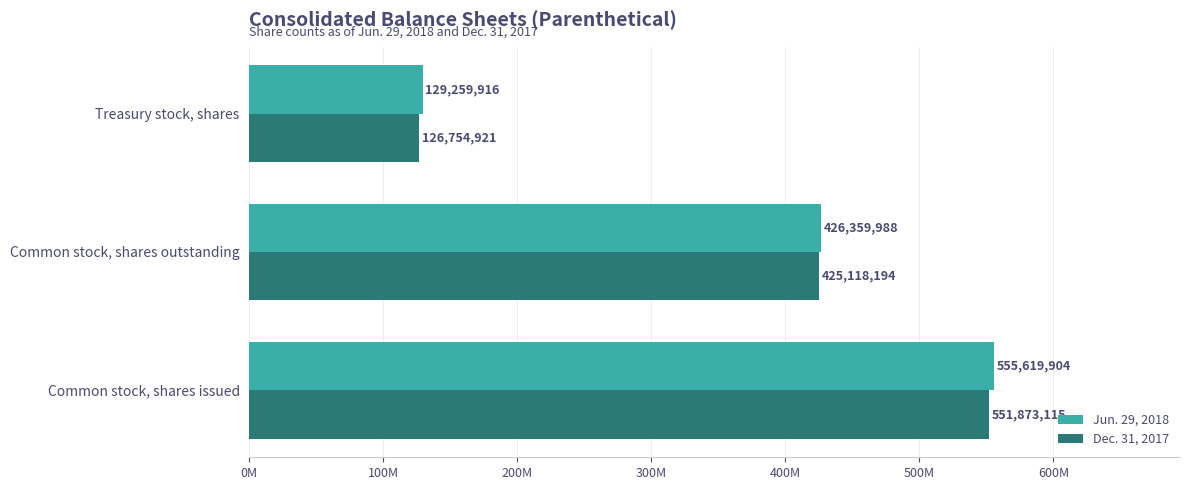

What are all the series names shown in the legend?

Jun. 29, 2018, Dec. 31, 2017